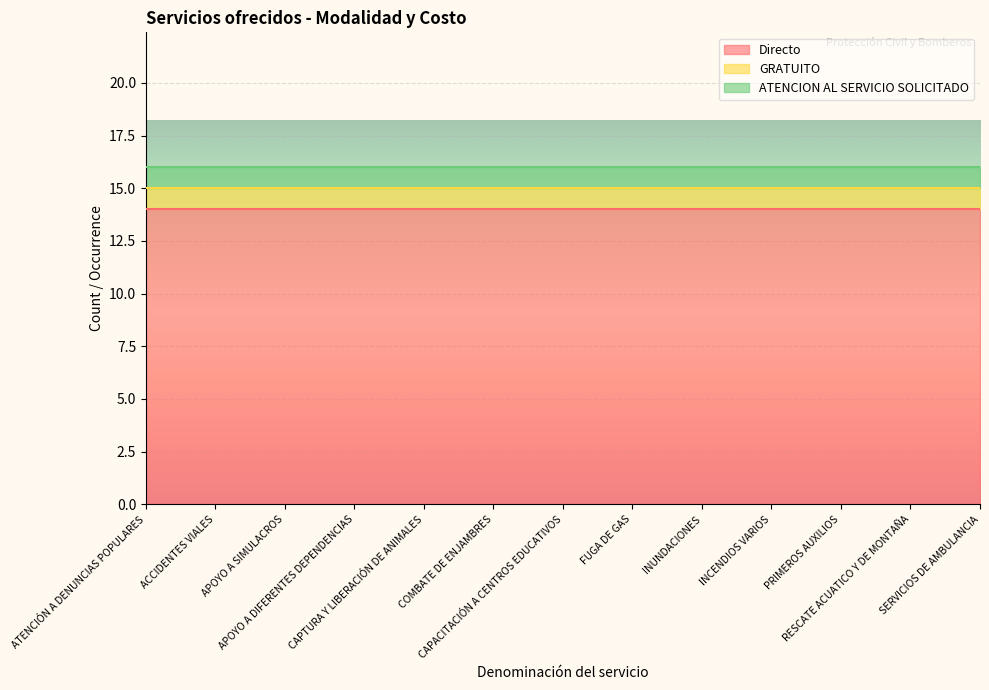

What is the minimum value for GRATUITO?

1